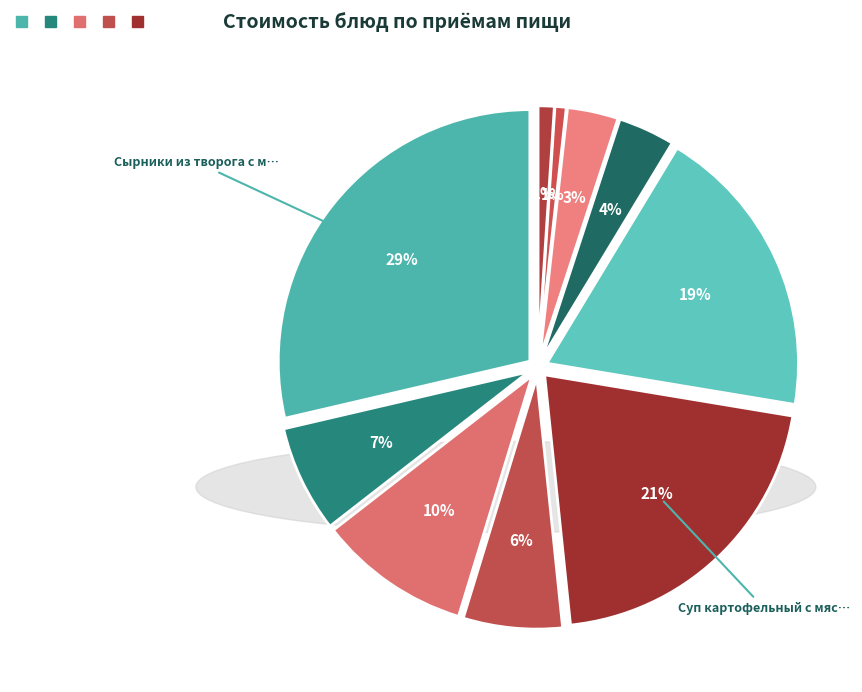

What percentage is the Суп картофельный с мясными фрикадельками slice, to the nearest percent?

21%